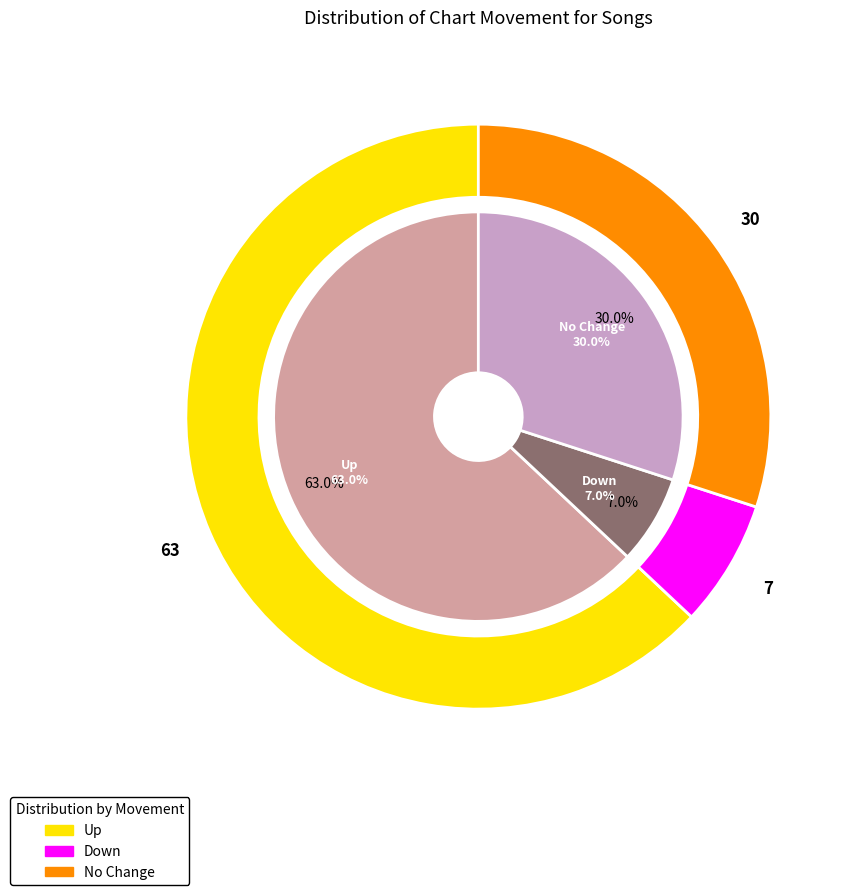

Combined, do down and up account for over 50%?

Yes